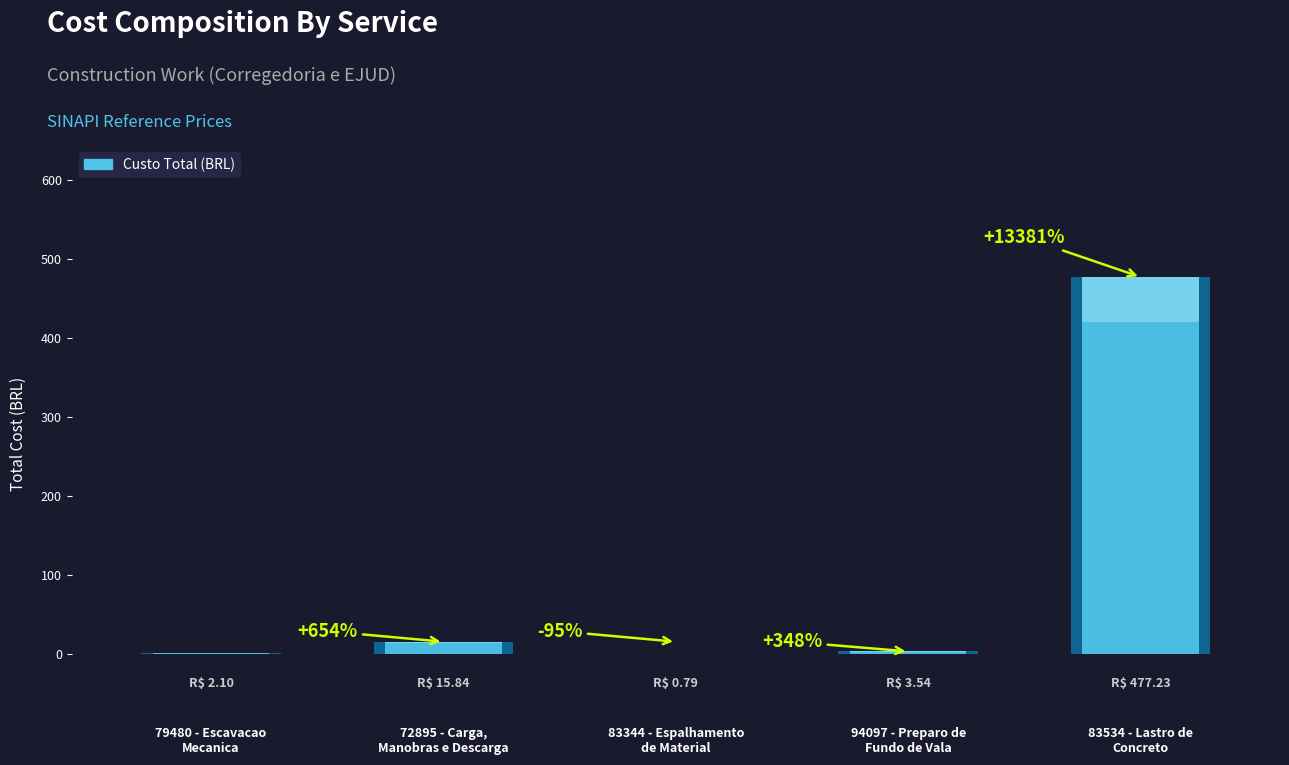

Rank the categories by value from lowest to highest.

83344 - Espalhamento
de Material, 79480 - Escavacao
Mecanica, 94097 - Preparo de
Fundo de Vala, 72895 - Carga,
Manobras e Descarga, 83534 - Lastro de
Concreto